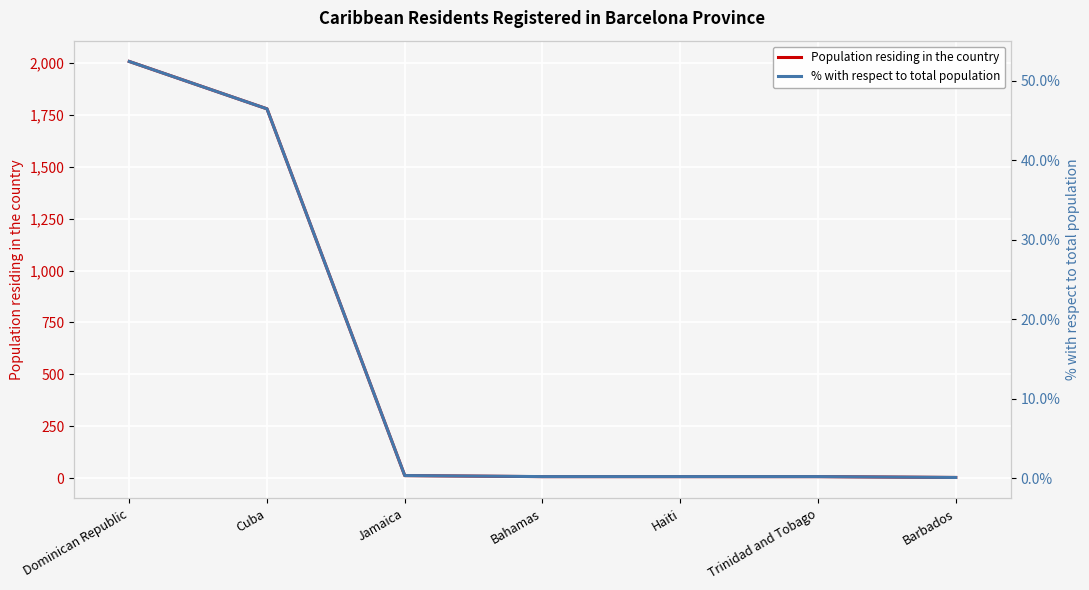

Reading right to left, transcribe all the data shown in this chart.

Population residing in the country: 4.0	8.0	8.0	8.0	13.0	1778.0	2006.0
% with respect to total population: 0.1	0.2	0.2	0.2	0.3	46.5	52.4